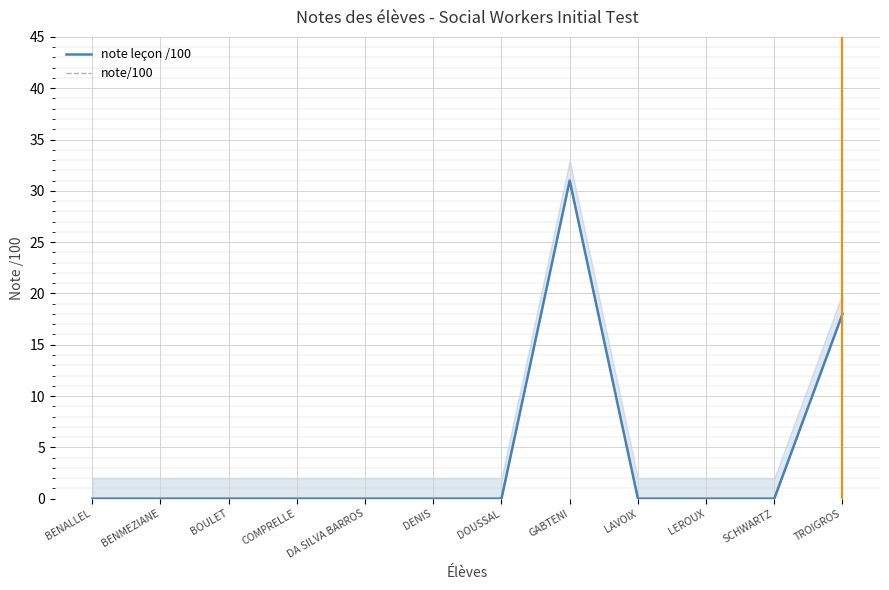

True or false: note/100 has more than 0 interior local peaks.

True